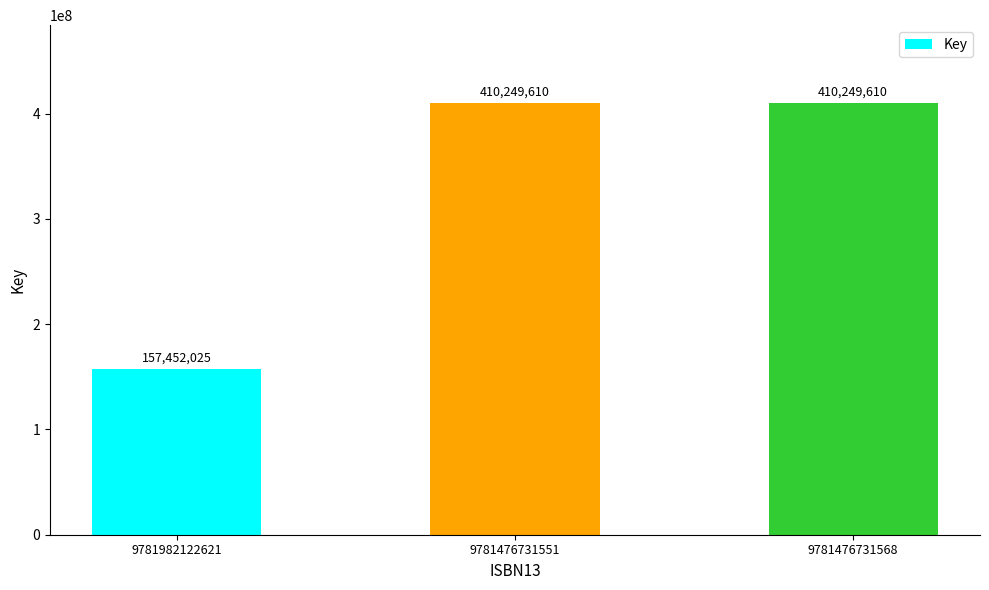

What is the change in value from 9781982122621 to 9781476731551?

+252797585